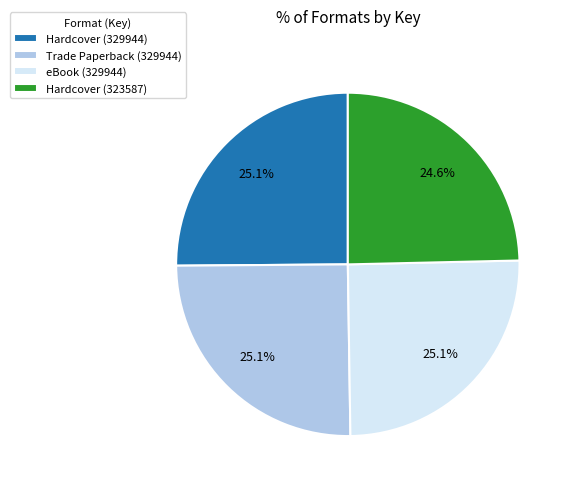

Is it true that Trade Paperback (329944) is 11% of the pie?

False